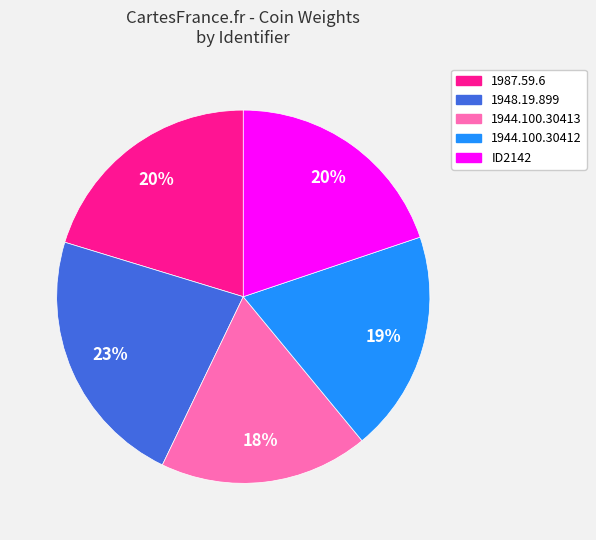

Which has a higher value, 1948.19.899 or 1987.59.6?

1948.19.899